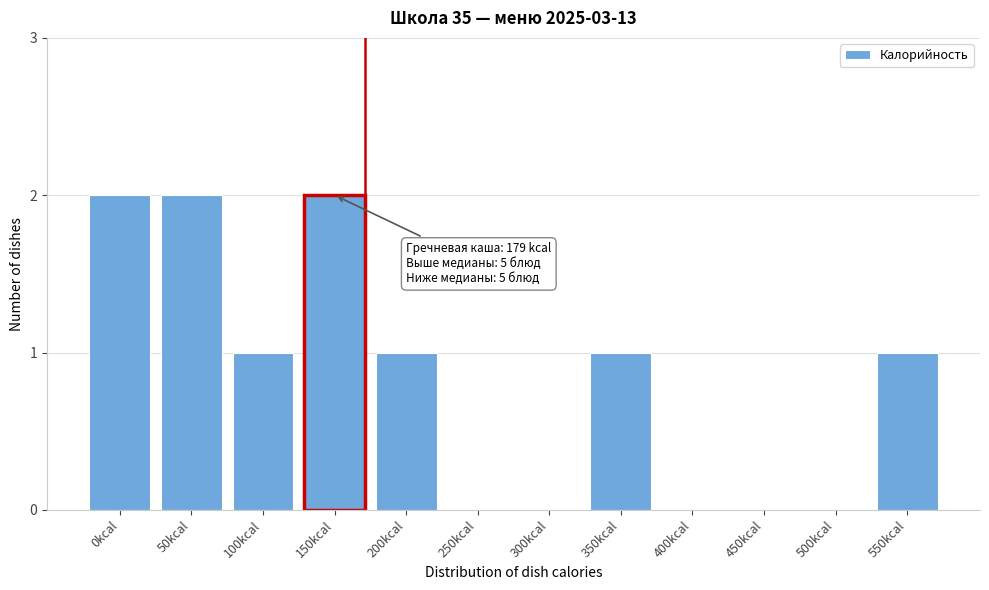

Reading left to right, list all the values displayed in this chart.

0kcal=2	50kcal=2	100kcal=1	150kcal=2	200kcal=1	250kcal=0	300kcal=0	350kcal=1	400kcal=0	450kcal=0	500kcal=0	550kcal=1